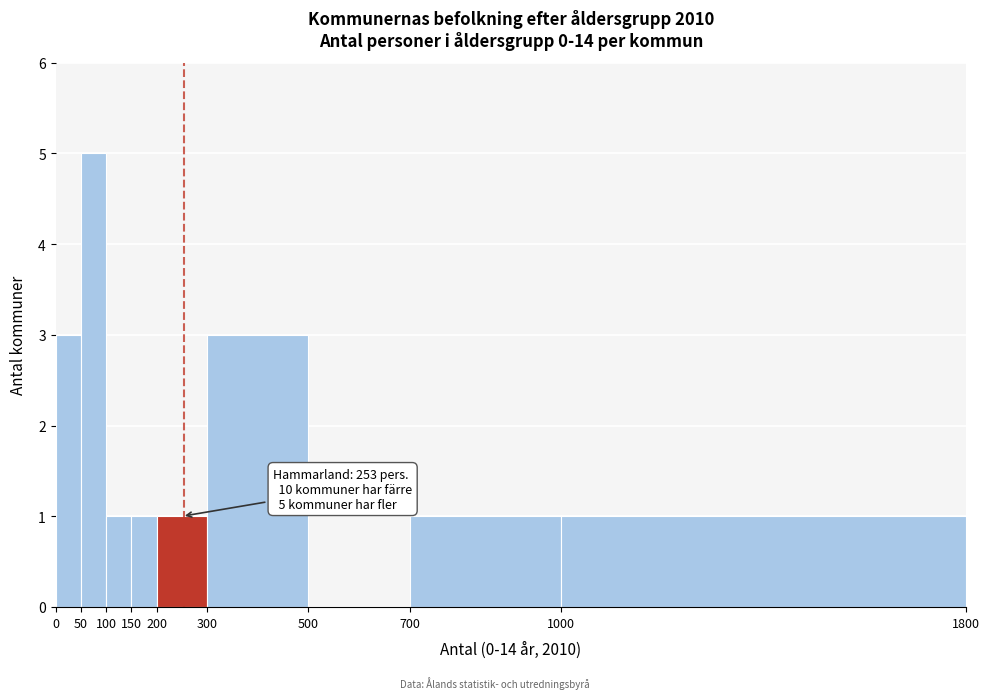

Which range on the x-axis has the tallest bar?

50 to 100